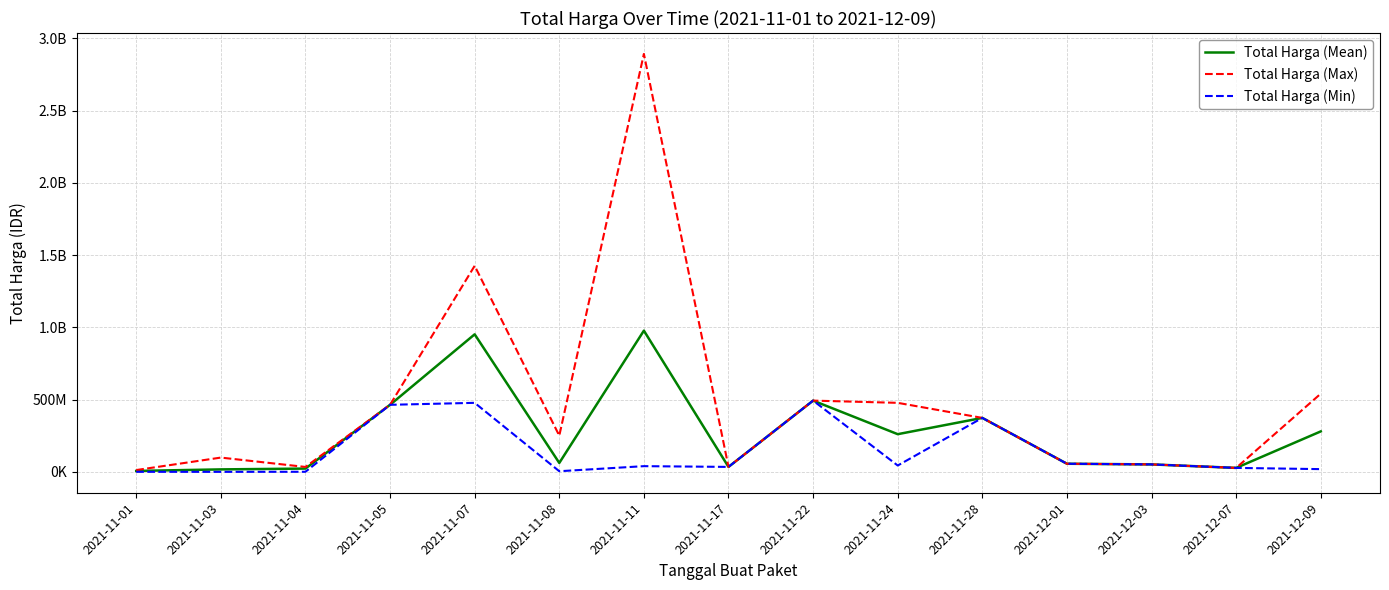

What are all the series names shown in the legend?

Total Harga (Mean), Total Harga (Max), Total Harga (Min)